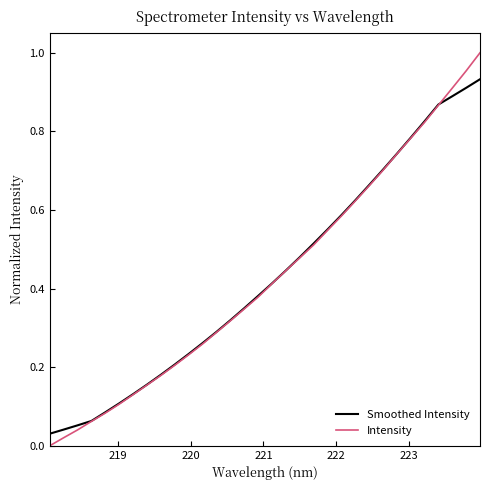

Rank the series by their maximum value, from highest to lowest.

Intensity, Smoothed Intensity